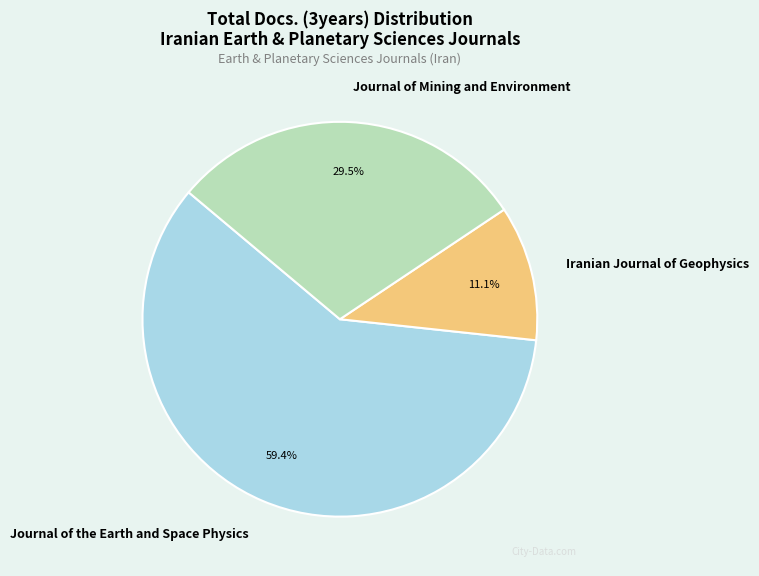

True or false: Iranian Journal of Geophysics accounts for 2% of the total.

False